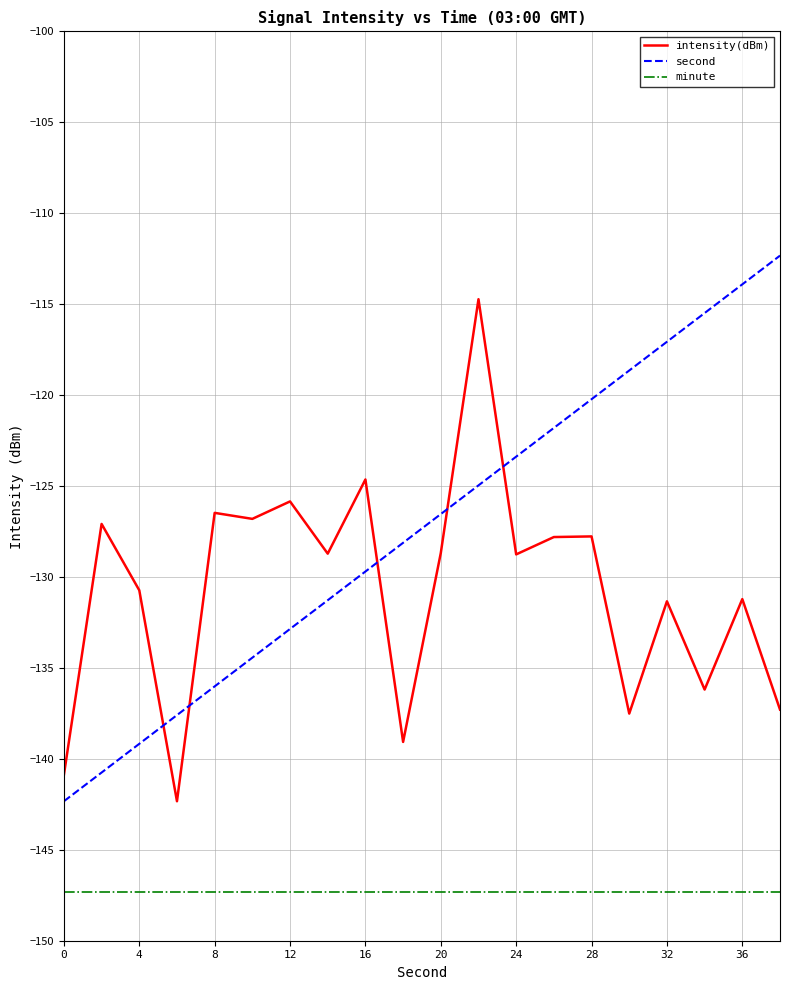

Which series has the largest total across all categories?

second